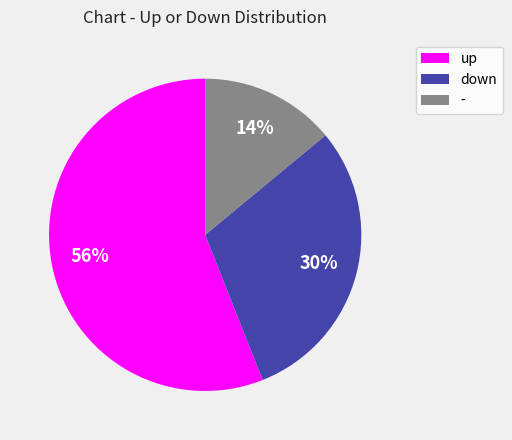

Is it true that up is 69% of the pie?

False